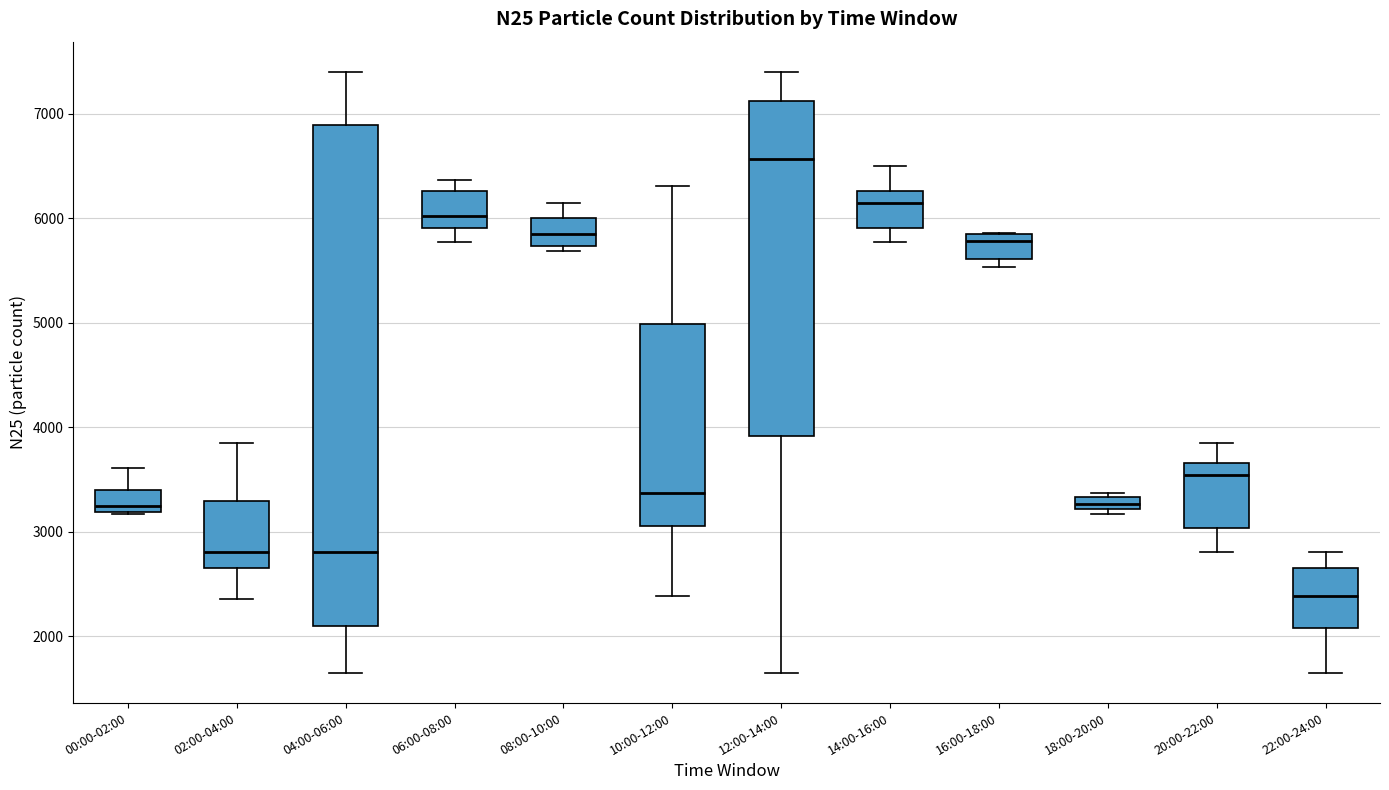

Which box has the highest median line?

12:00-14:00